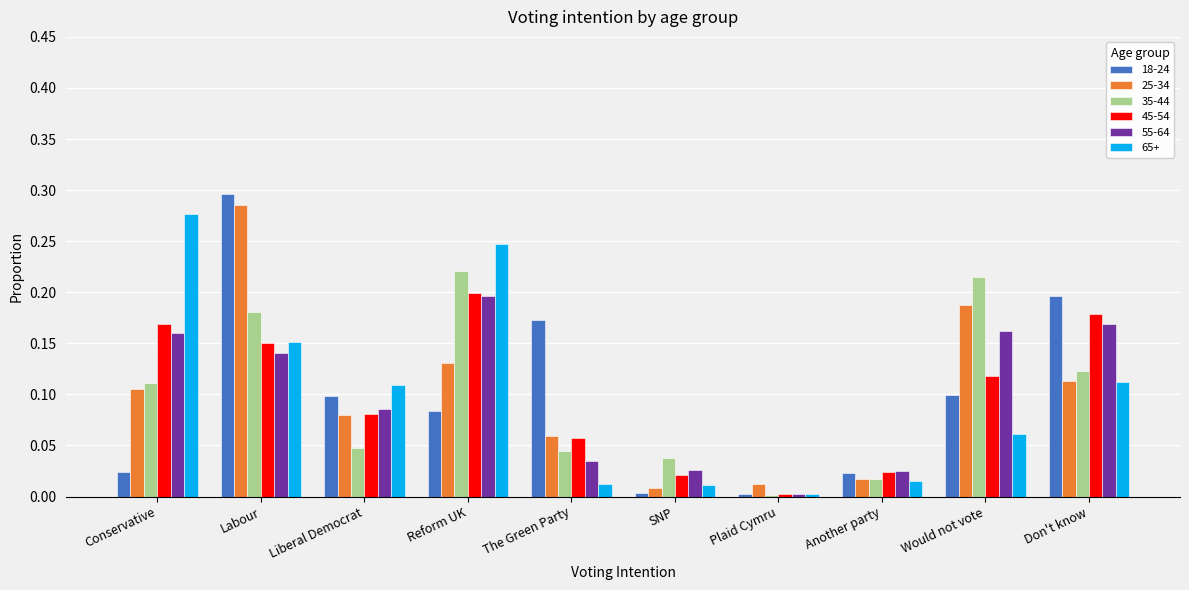

Which series changed the most between Conservative and Another party?

65+